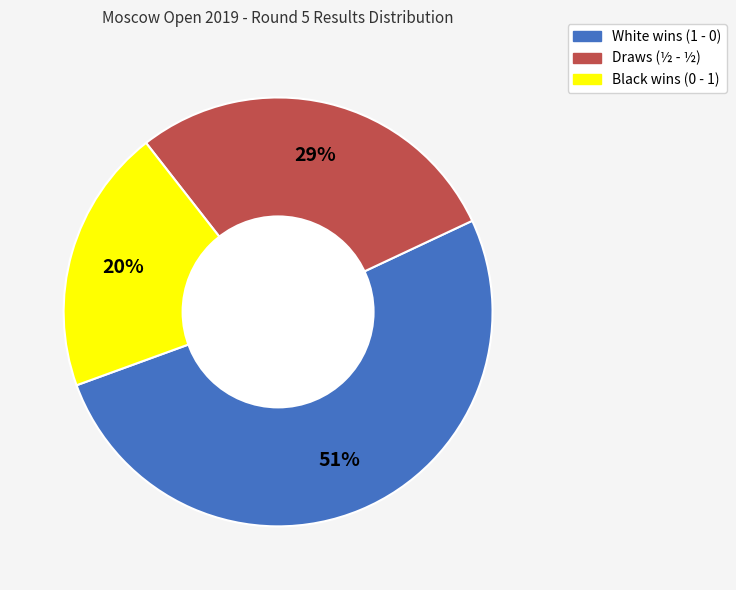

Is there a majority slice in this chart?

Yes